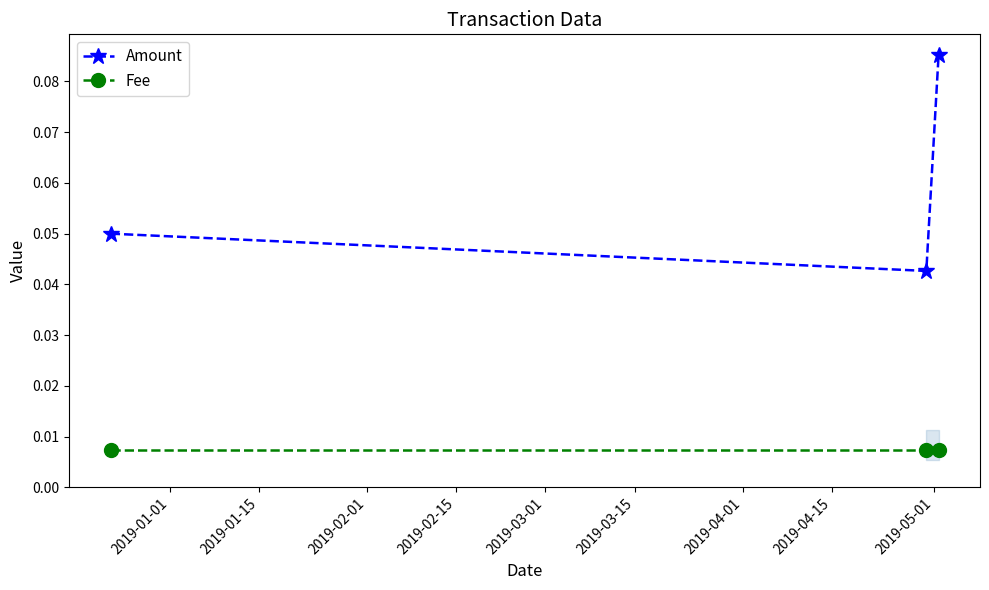

Which series has the widest spread of values?

Amount